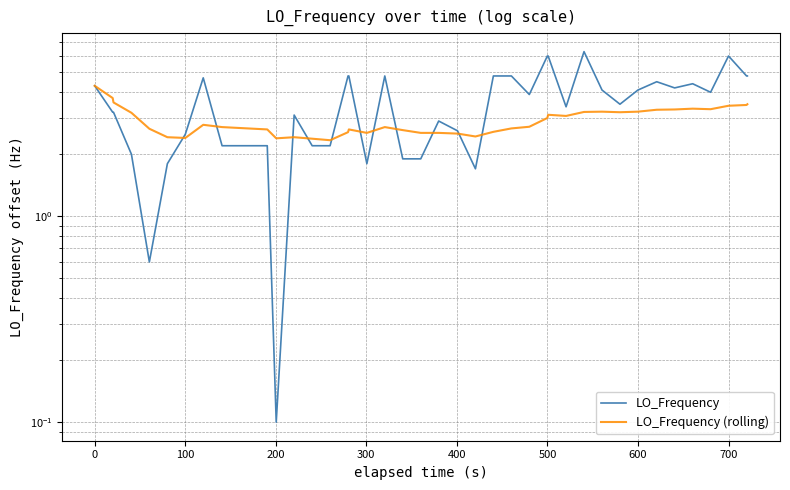

Does the chart have visible grid lines?

Yes